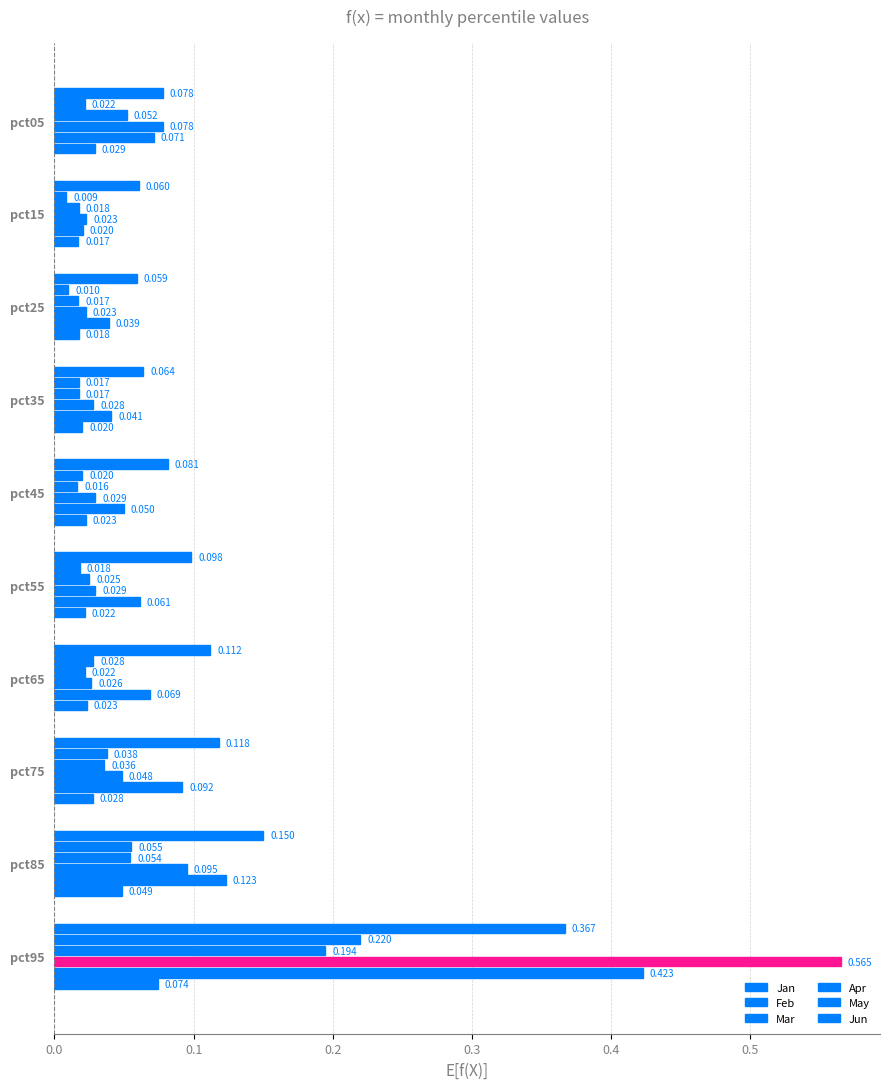

List the series in order of their peak value, highest first.

Apr, May, Jan, Feb, Mar, Jun